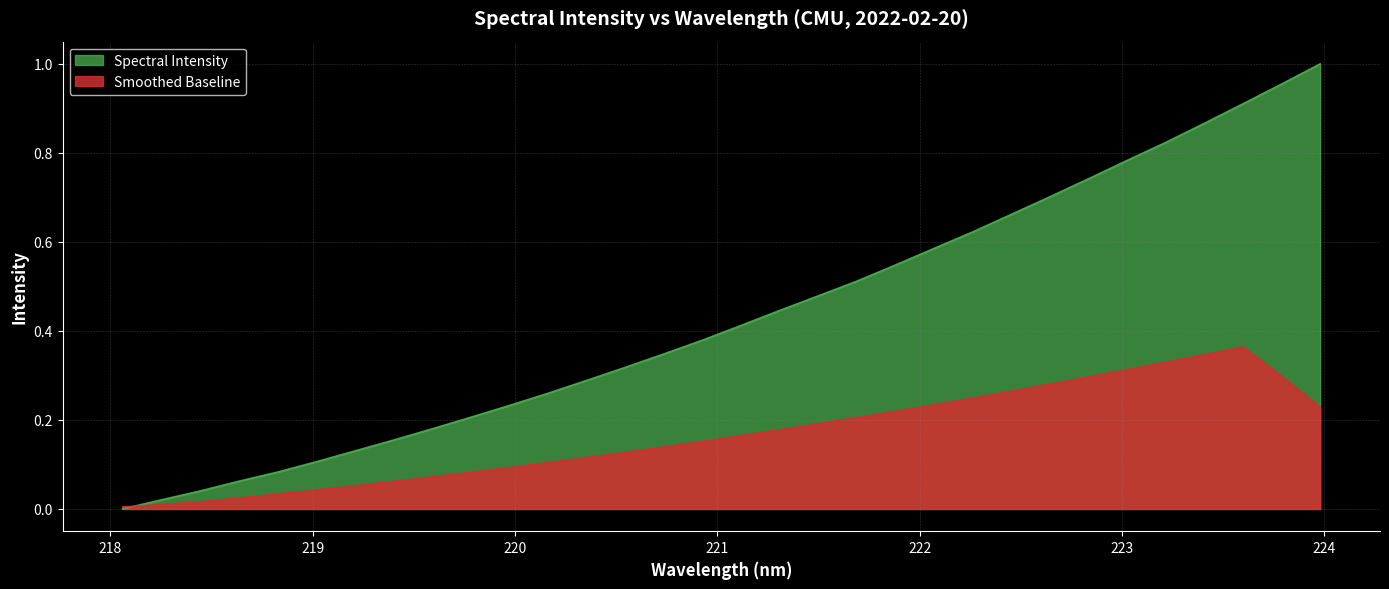

What is the difference between the values at 221.3083 and 219.9712?

0.2